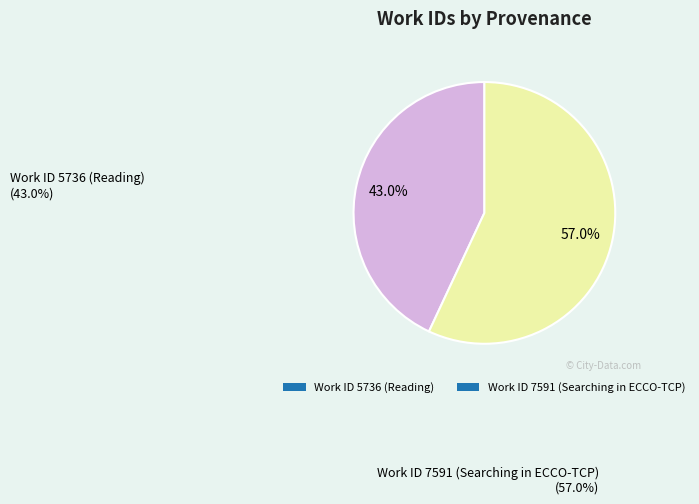

Is the sum of Work ID 5736 (Reading) and Work ID 7591 (Searching in ECCO-TCP) greater than half?

Yes